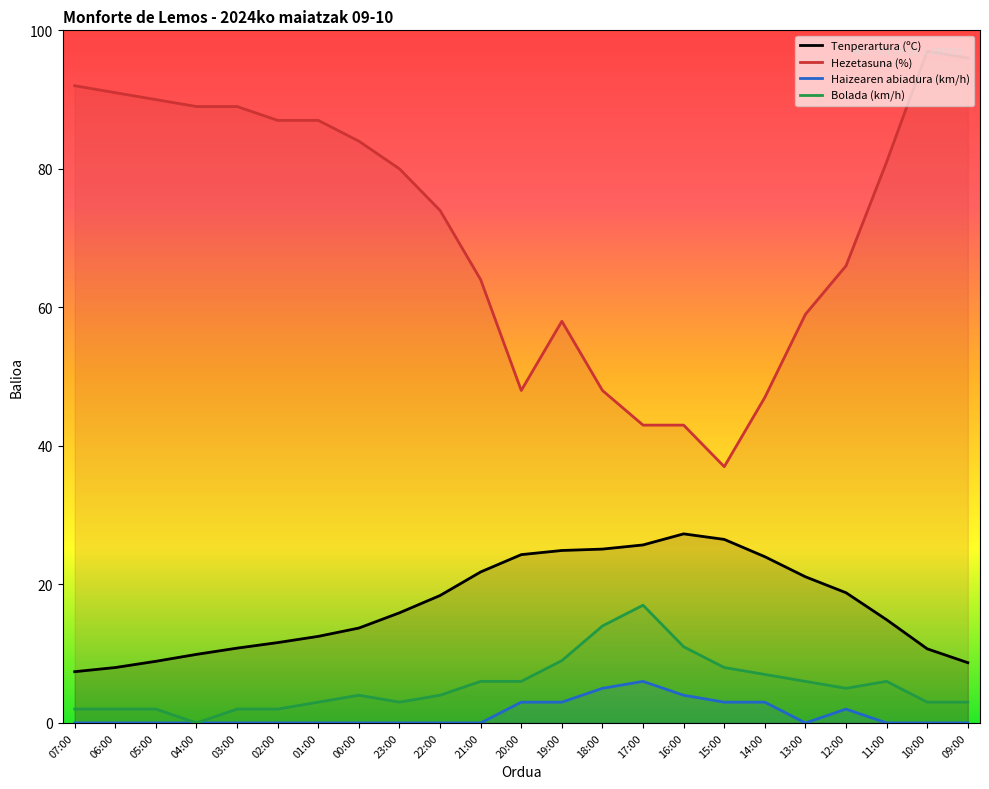

What is the difference between the highest and lowest values at 06:00?

91.0